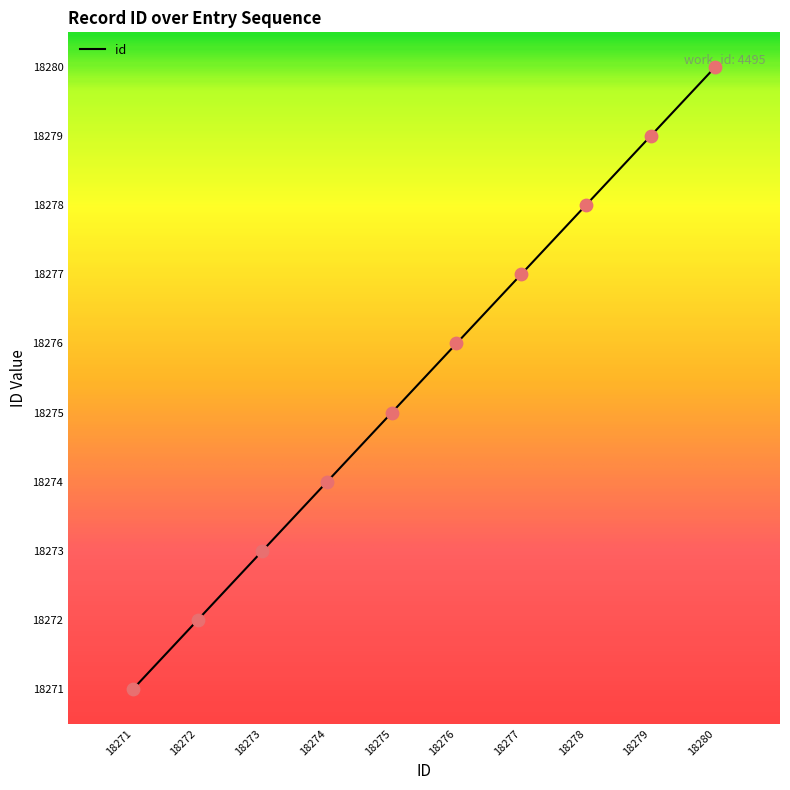

Approximately how many times larger is the value at 18271 compared to 18274?

1.0